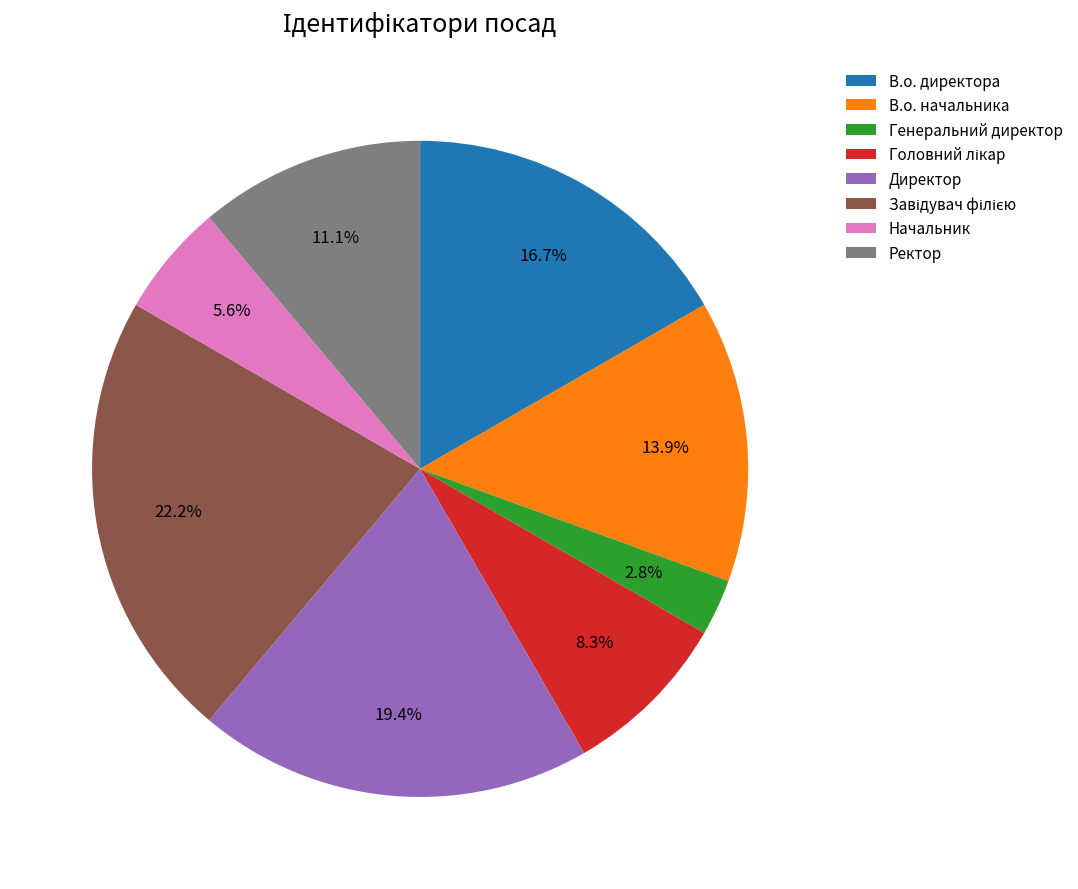

Does any single category account for the majority?

No